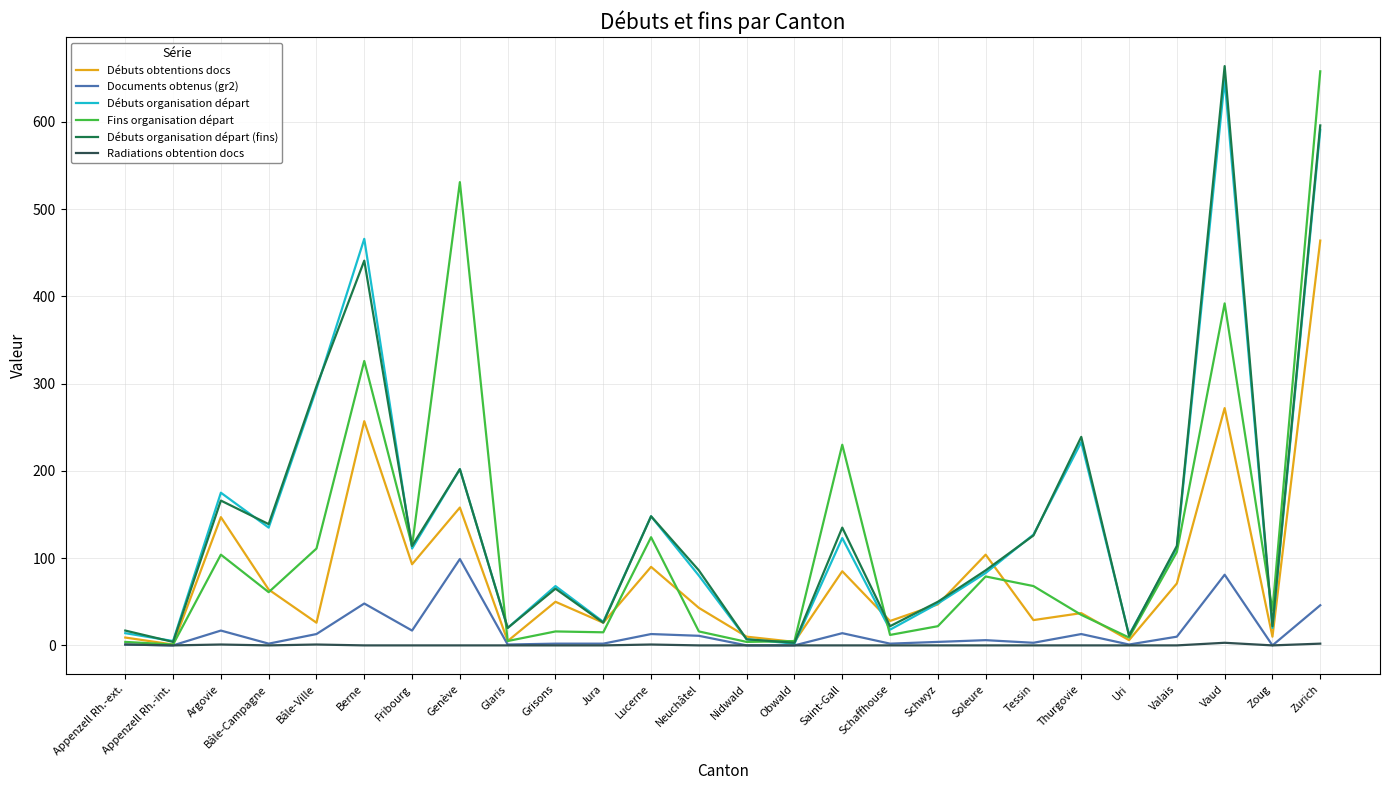

Is it true that Débuts organisation départ equals 22 at Soleure?

False